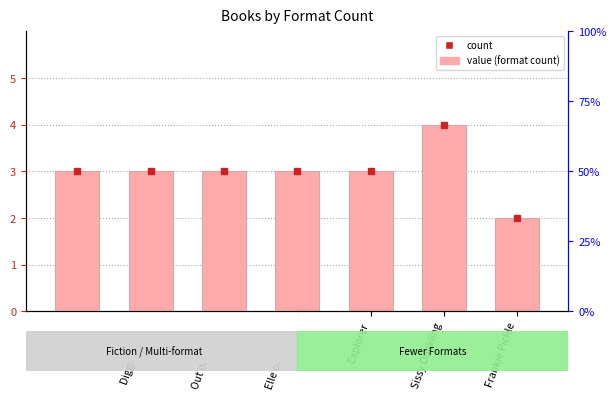

Does the chart contain stacked bars?

No